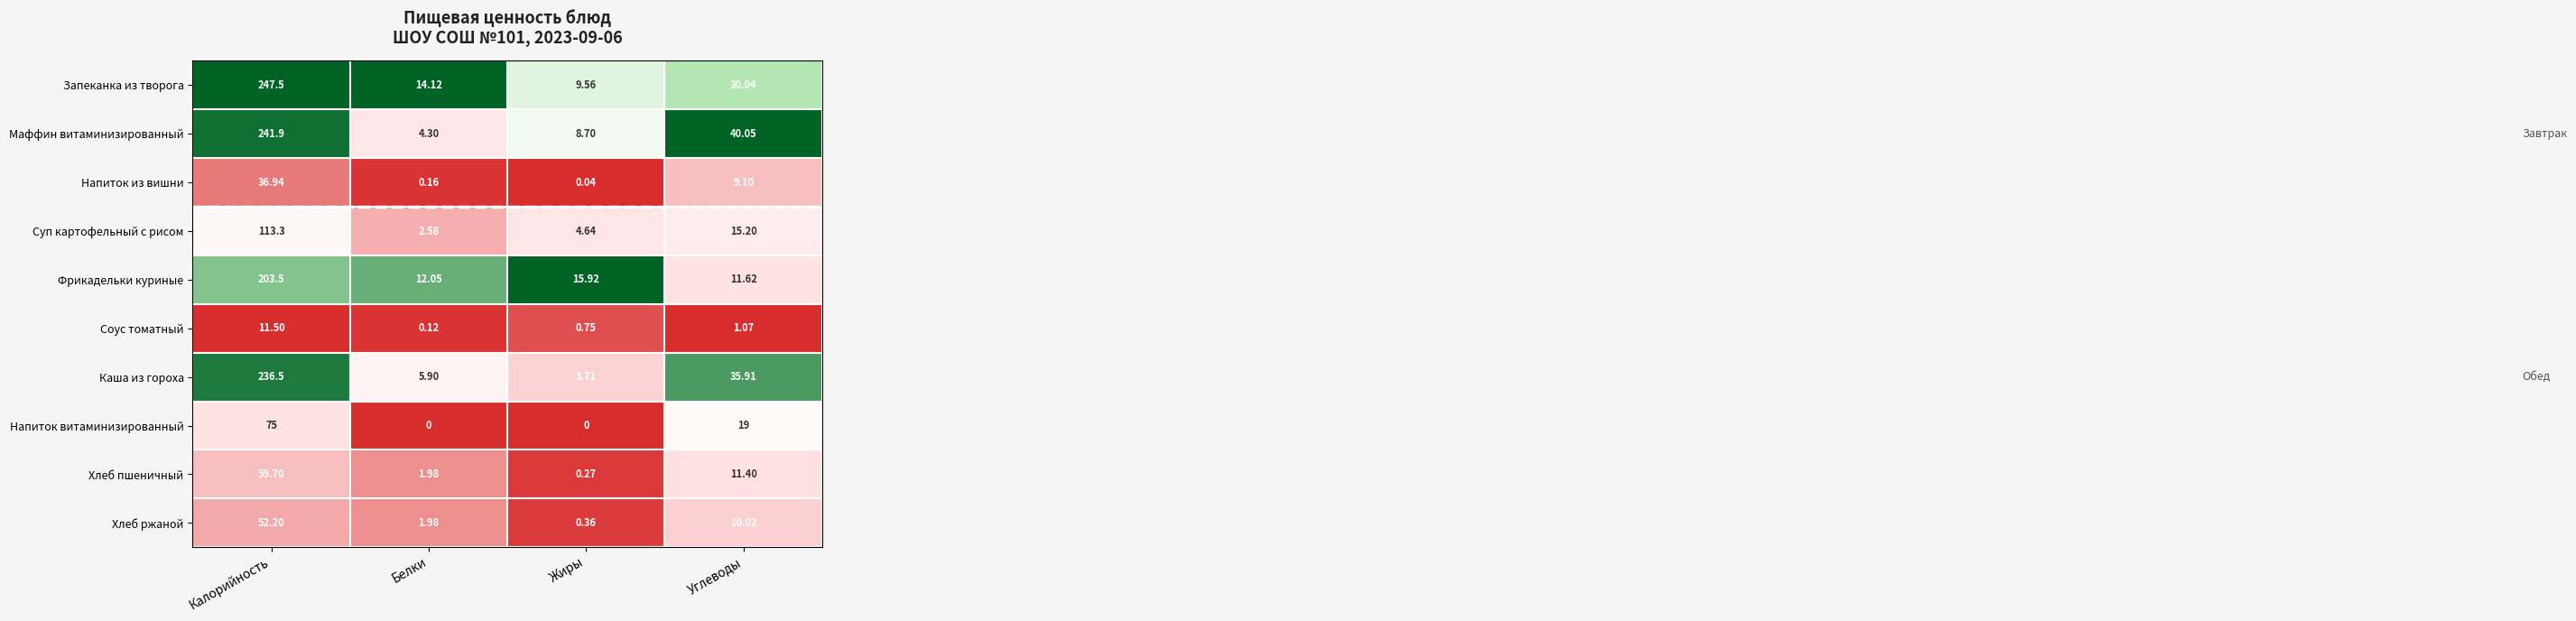

Where does the Фрикадельки куриные series first go above 15?

Калорийность